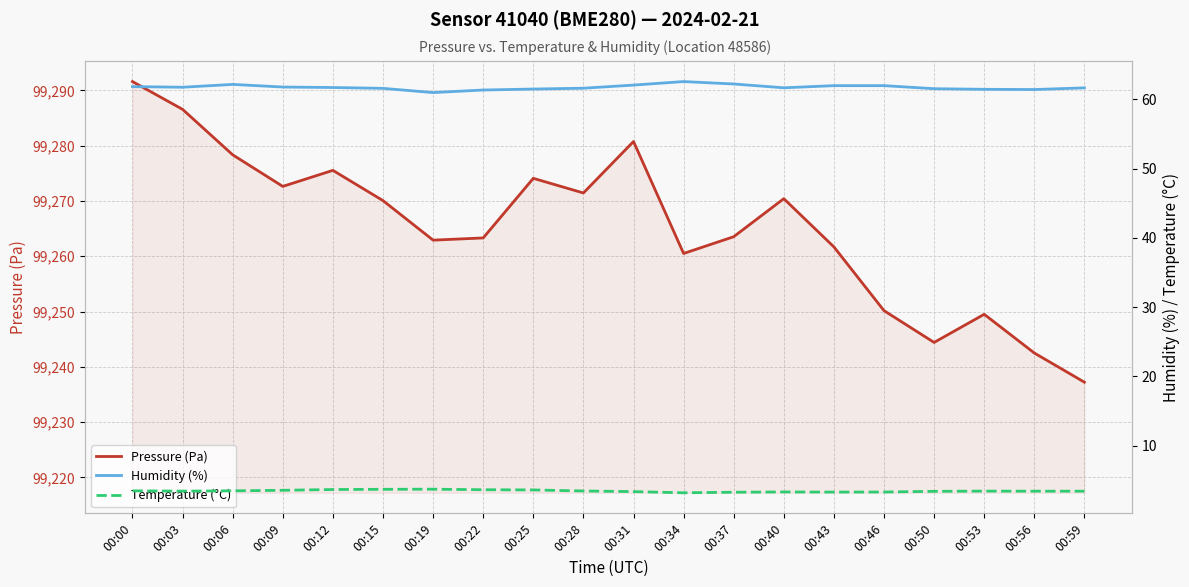

True or false: Humidity (%) and Temperature (°C) cross at least once.

False